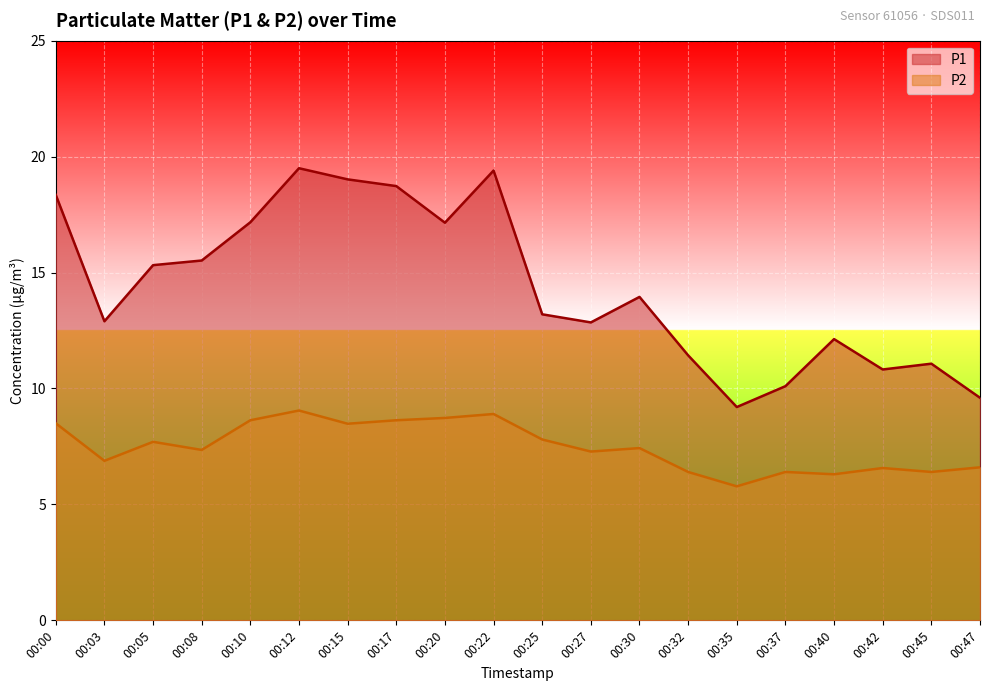

At which category does P2 reach its first local peak?

00:05